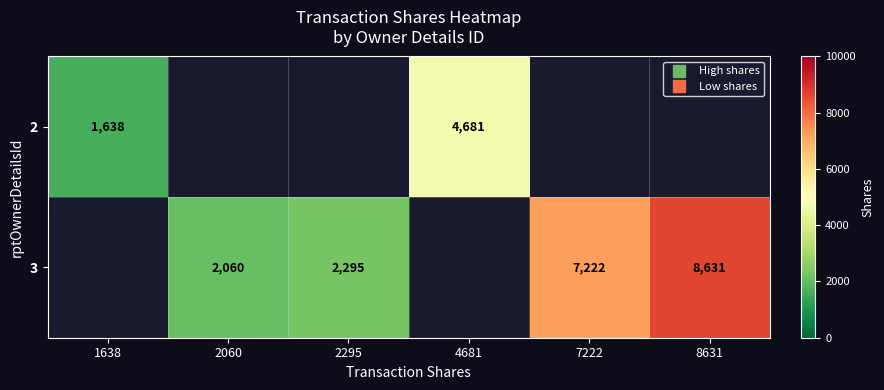

At which category does the chart reach its peak across all series?

8631